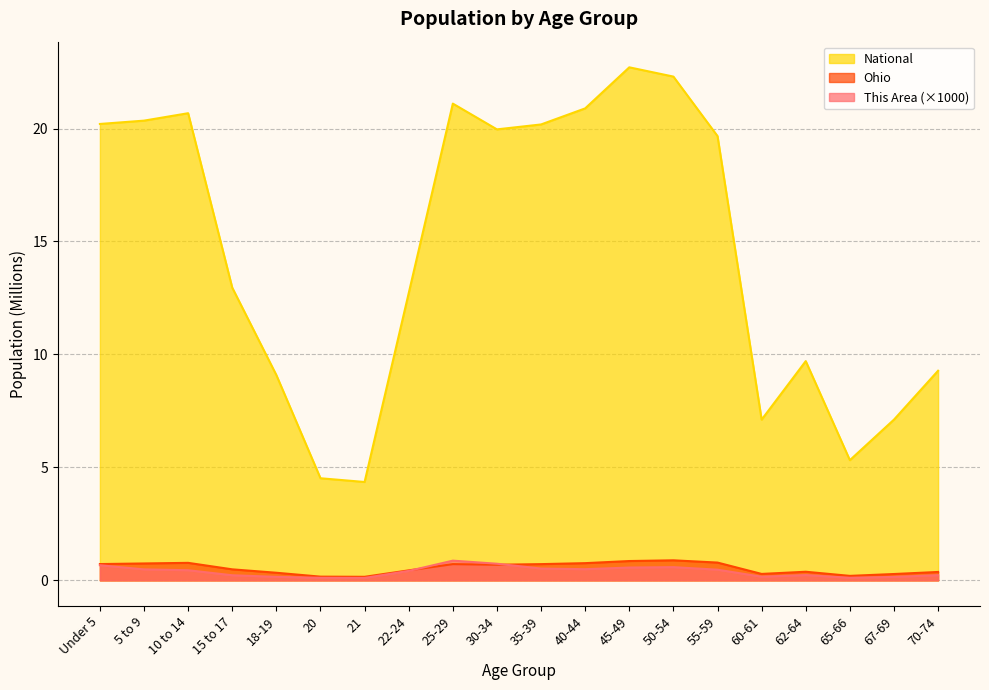

What is the difference between the second highest and second lowest values in the This Area series?

0.6